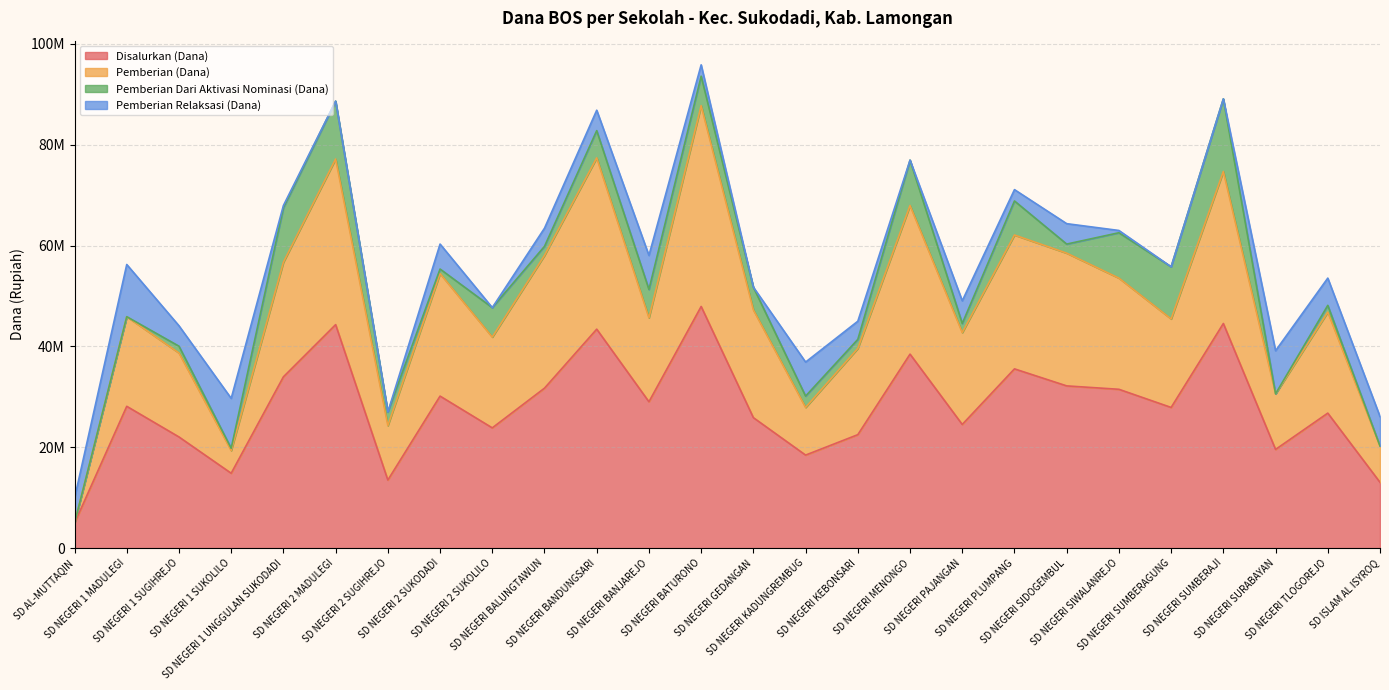

List the labels in order of Disalurkan (Dana) value, smallest first.

SD AL-MUTTAQIN, SD ISLAM AL ISYROQ, SD NEGERI 2 SUGIHREJO, SD NEGERI 1 SUKOLILO, SD NEGERI KADUNGREMBUG, SD NEGERI SURABAYAN, SD NEGERI 1 SUGIHREJO, SD NEGERI KEBONSARI, SD NEGERI 2 SUKOLILO, SD NEGERI PAJANGAN, SD NEGERI GEDANGAN, SD NEGERI TLOGOREJO, SD NEGERI SUMBERAGUNG, SD NEGERI 1 MADULEGI, SD NEGERI BANJAREJO, SD NEGERI 2 SUKODADI, SD NEGERI SIWALANREJO, SD NEGERI BALUNGTAWUN, SD NEGERI SIDOGEMBUL, SD NEGERI 1 UNGGULAN SUKODADI, SD NEGERI PLUMPANG, SD NEGERI MENONGO, SD NEGERI BANDUNGSARI, SD NEGERI 2 MADULEGI, SD NEGERI SUMBERAJI, SD NEGERI BATURONO